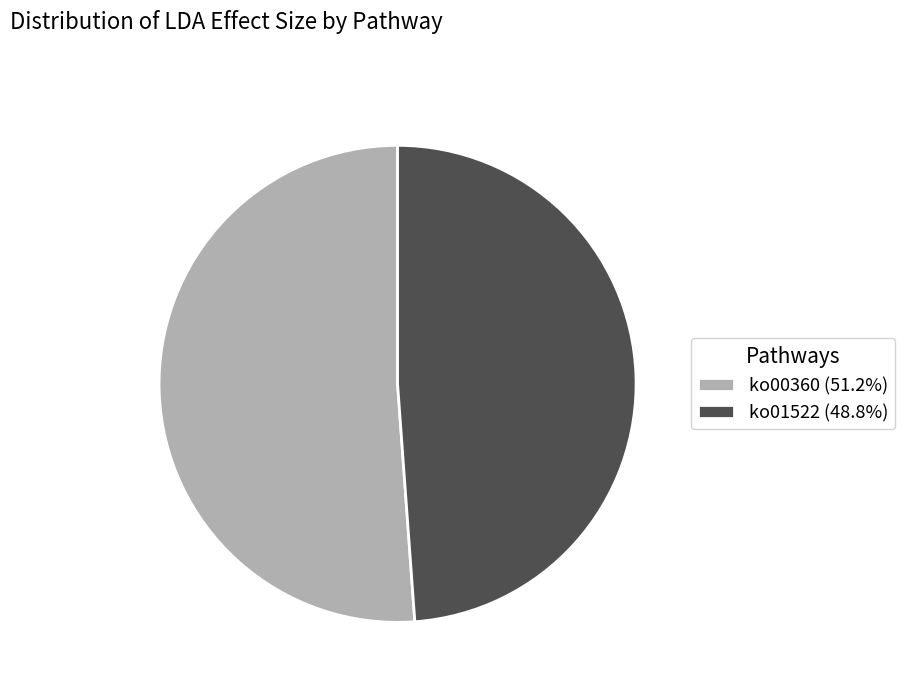

Does any single category account for the majority?

Yes